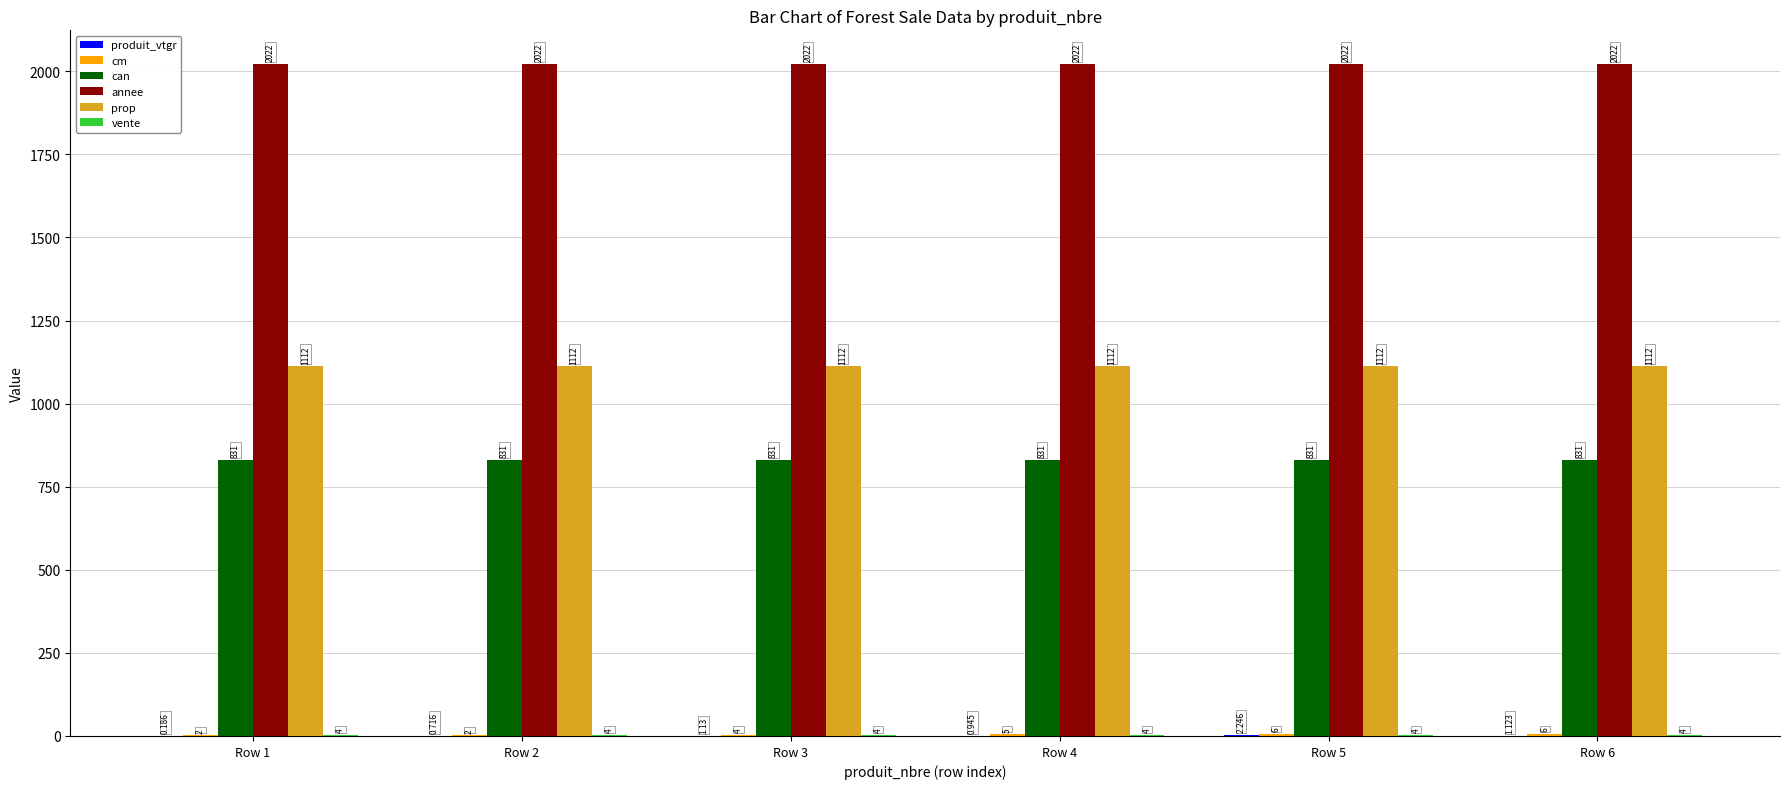

Which series has the largest total across all categories?

annee